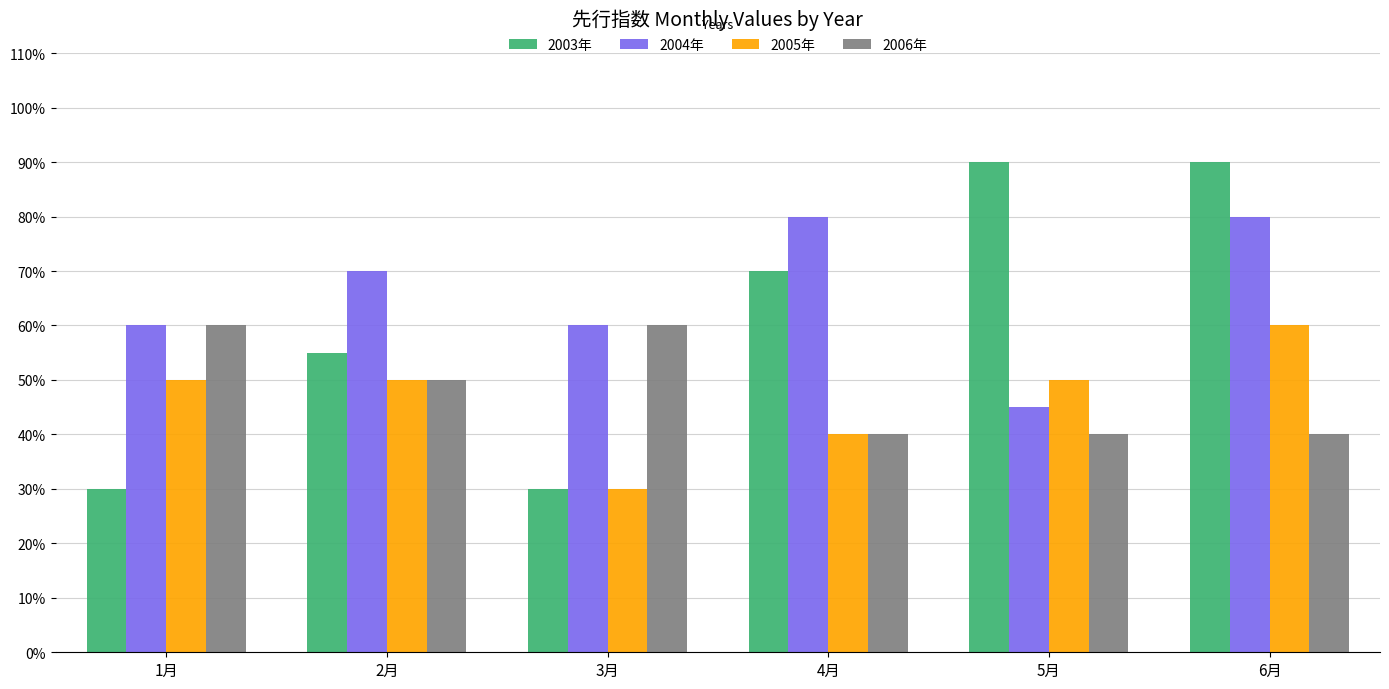

What is the highest value of the 2005年 series?

60